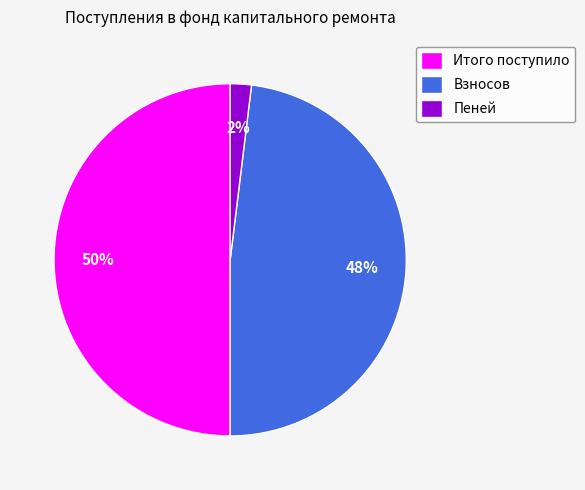

Do Итого поступило and Пеней together represent more than half of the pie?

Yes